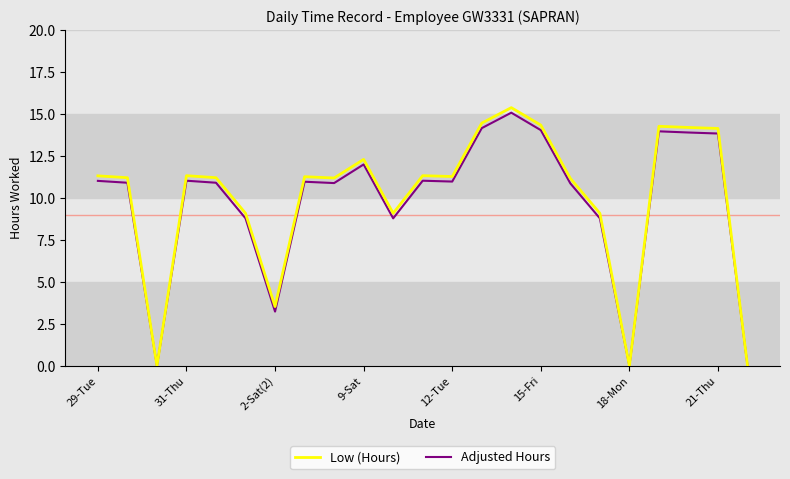

What is the greatest value displayed?

15.4